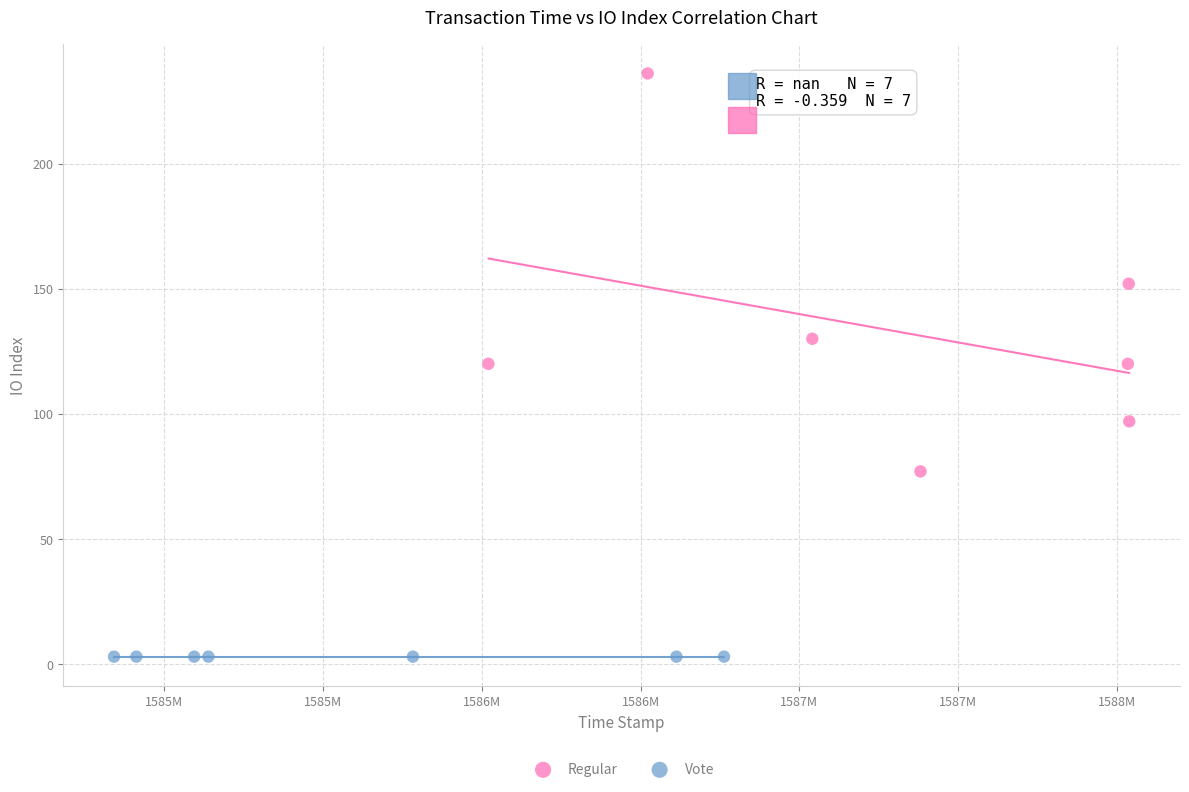

Which series reaches the maximum Y coordinate?

Regular